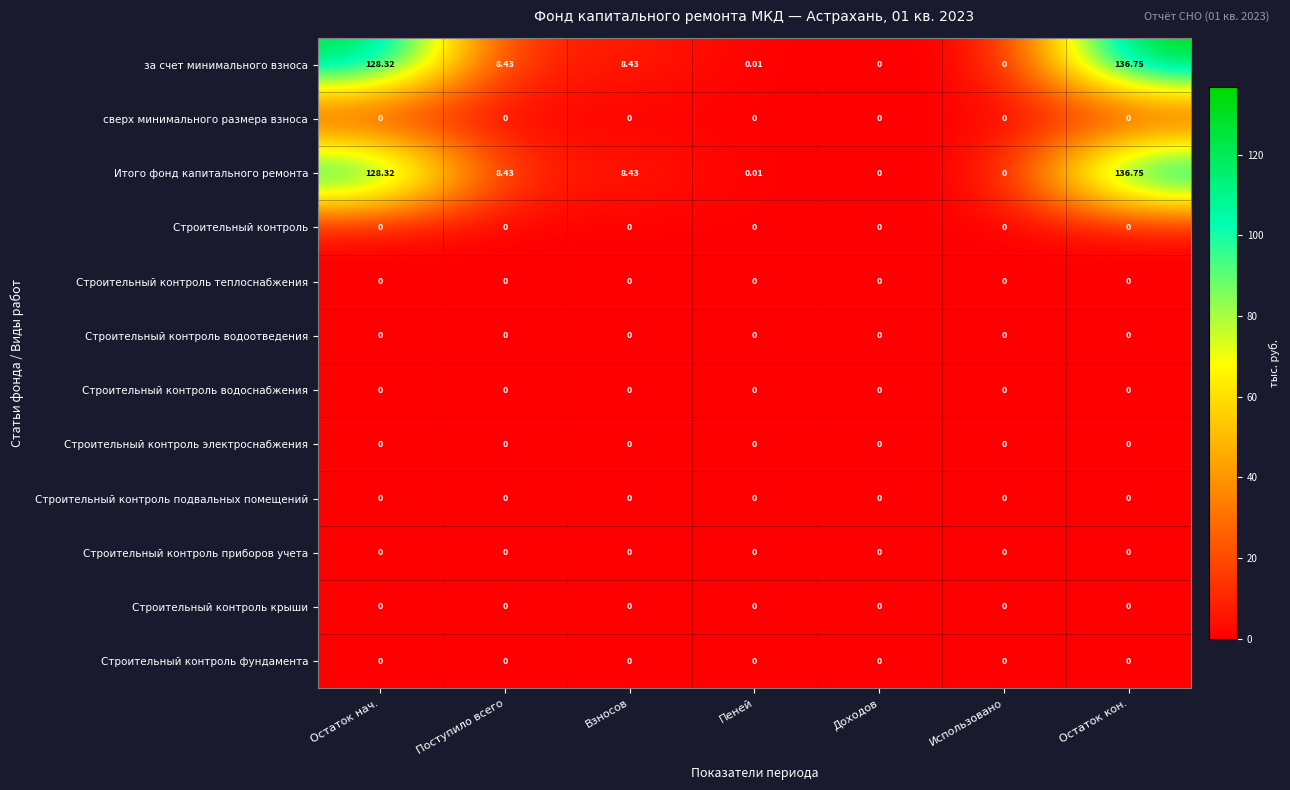

Which category has the highest value across all series?

Остаток кон.